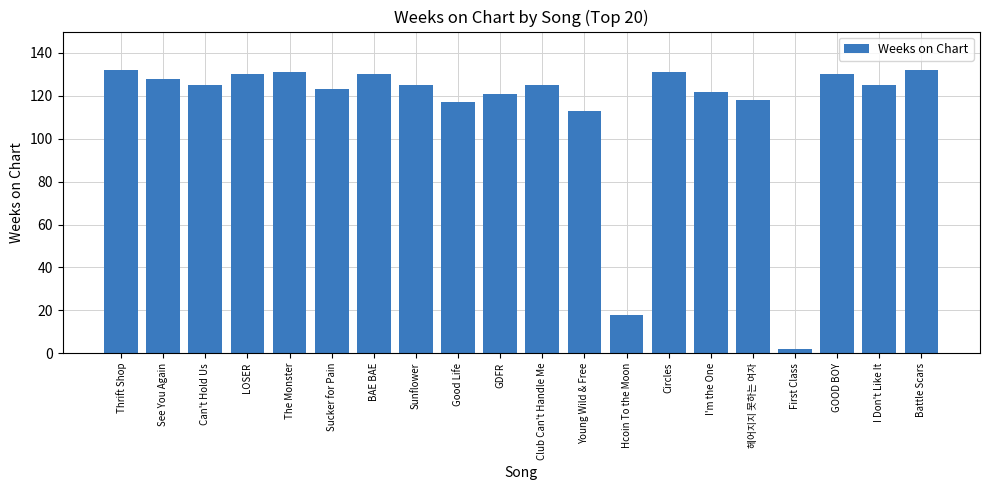

Count the number of data series in this chart.

1